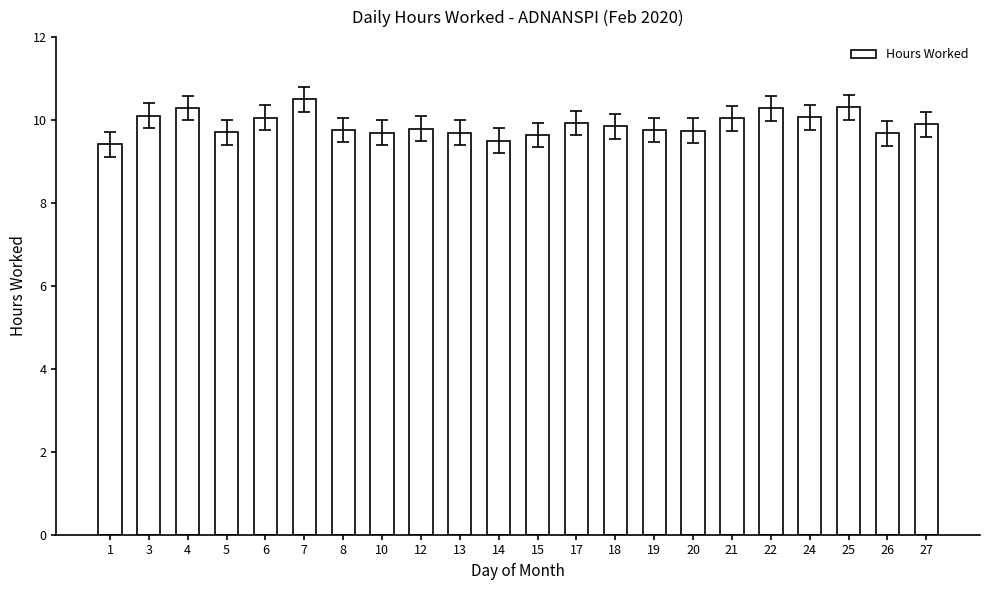

What is the sum of the values at 19 and 27?

19.7